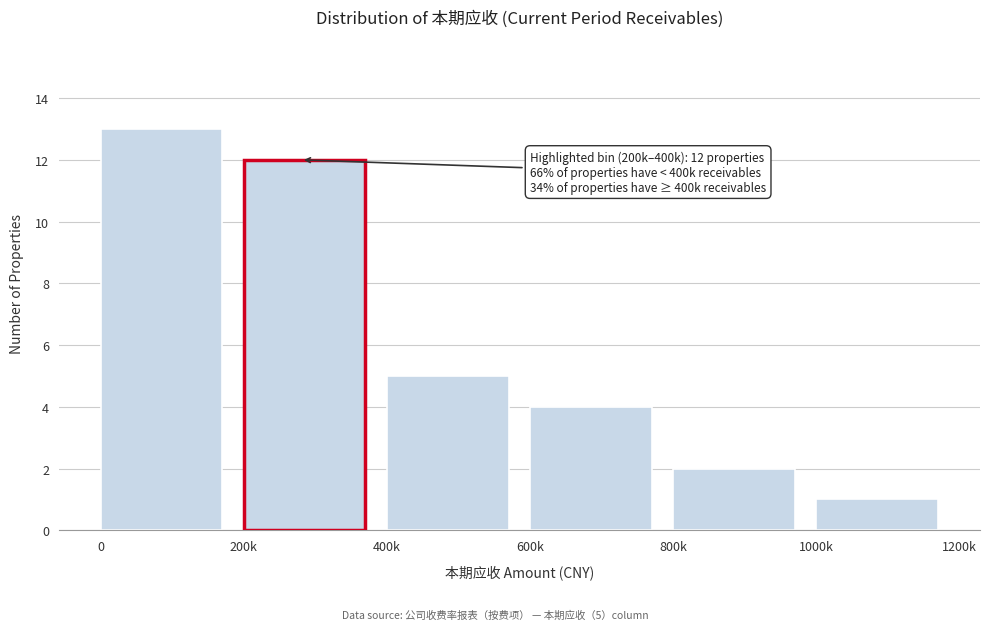

Reading right to left, transcribe all the data shown in this chart.

1000k=1	800k=2	600k=4	400k=5	200k=12	0=13